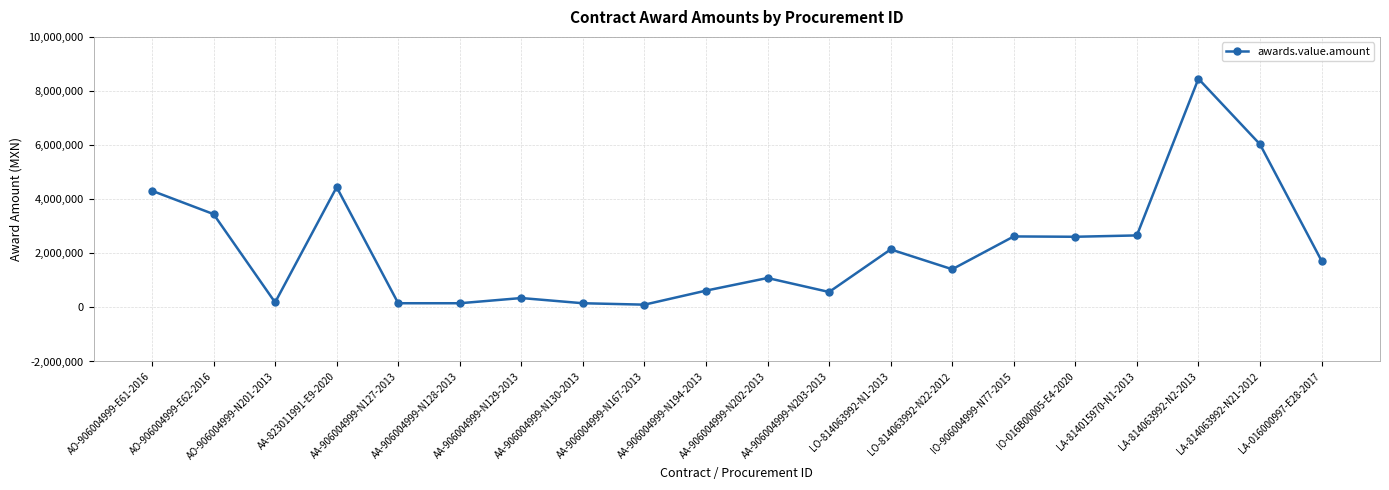

What is the difference between the maximum and minimum values?

8351983.9